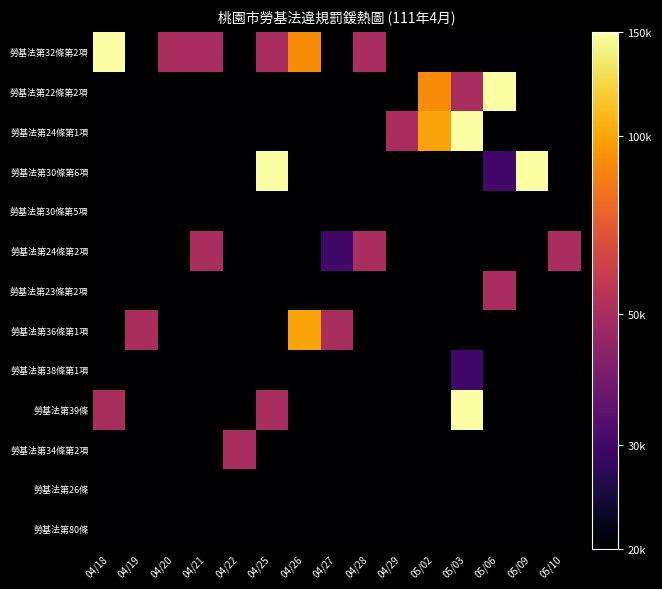

Reading right to left, list all the values displayed in this chart.

勞基法第32條第2項: 05/10=4.3	05/09=4.3	05/06=4.3	05/03=4.3	05/02=4.3	04/29=4.3	04/28=4.7	04/27=4.3	04/26=5.0	04/25=4.7	04/22=4.3	04/21=4.7	04/20=4.7	04/19=4.3	04/18=5.2
勞基法第22條第2項: 05/10=4.3	05/09=4.3	05/06=5.2	05/03=4.7	05/02=5.0	04/29=4.3	04/28=4.3	04/27=4.3	04/26=4.3	04/25=4.3	04/22=4.3	04/21=4.3	04/20=4.3	04/19=4.3	04/18=4.3
勞基法第24條第1項: 05/10=4.3	05/09=4.3	05/06=4.3	05/03=5.2	05/02=5.0	04/29=4.7	04/28=4.3	04/27=4.3	04/26=4.3	04/25=4.3	04/22=4.3	04/21=4.3	04/20=4.3	04/19=4.3	04/18=4.3
勞基法第30條第6項: 05/10=4.3	05/09=5.2	05/06=4.5	05/03=4.3	05/02=4.3	04/29=4.3	04/28=4.3	04/27=4.3	04/26=4.3	04/25=5.2	04/22=4.3	04/21=4.3	04/20=4.3	04/19=4.3	04/18=4.3
勞基法第30條第5項: 05/10=4.3	05/09=4.3	05/06=4.3	05/03=4.3	05/02=4.3	04/29=4.3	04/28=4.3	04/27=4.3	04/26=4.3	04/25=4.3	04/22=4.3	04/21=4.3	04/20=4.3	04/19=4.3	04/18=4.3
勞基法第24條第2項: 05/10=4.7	05/09=4.3	05/06=4.3	05/03=4.3	05/02=4.3	04/29=4.3	04/28=4.7	04/27=4.5	04/26=4.3	04/25=4.3	04/22=4.3	04/21=4.7	04/20=4.3	04/19=4.3	04/18=4.3
勞基法第23條第2項: 05/10=4.3	05/09=4.3	05/06=4.7	05/03=4.3	05/02=4.3	04/29=4.3	04/28=4.3	04/27=4.3	04/26=4.3	04/25=4.3	04/22=4.3	04/21=4.3	04/20=4.3	04/19=4.3	04/18=4.3
勞基法第36條第1項: 05/10=4.3	05/09=4.3	05/06=4.3	05/03=4.3	05/02=4.3	04/29=4.3	04/28=4.3	04/27=4.7	04/26=5.0	04/25=4.3	04/22=4.3	04/21=4.3	04/20=4.3	04/19=4.7	04/18=4.3
勞基法第38條第1項: 05/10=4.3	05/09=4.3	05/06=4.3	05/03=4.5	05/02=4.3	04/29=4.3	04/28=4.3	04/27=4.3	04/26=4.3	04/25=4.3	04/22=4.3	04/21=4.3	04/20=4.3	04/19=4.3	04/18=4.3
勞基法第39條: 05/10=4.3	05/09=4.3	05/06=4.3	05/03=5.2	05/02=4.3	04/29=4.3	04/28=4.3	04/27=4.3	04/26=4.3	04/25=4.7	04/22=4.3	04/21=4.3	04/20=4.3	04/19=4.3	04/18=4.7
勞基法第34條第2項: 05/10=4.3	05/09=4.3	05/06=4.3	05/03=4.3	05/02=4.3	04/29=4.3	04/28=4.3	04/27=4.3	04/26=4.3	04/25=4.3	04/22=4.7	04/21=4.3	04/20=4.3	04/19=4.3	04/18=4.3
勞基法第26條: 05/10=4.3	05/09=4.3	05/06=4.3	05/03=4.3	05/02=4.3	04/29=4.3	04/28=4.3	04/27=4.3	04/26=4.3	04/25=4.3	04/22=4.3	04/21=4.3	04/20=4.3	04/19=4.3	04/18=4.3
勞基法第80條: 05/10=4.3	05/09=4.3	05/06=4.3	05/03=4.3	05/02=4.3	04/29=4.3	04/28=4.3	04/27=4.3	04/26=4.3	04/25=4.3	04/22=4.3	04/21=4.3	04/20=4.3	04/19=4.3	04/18=4.3